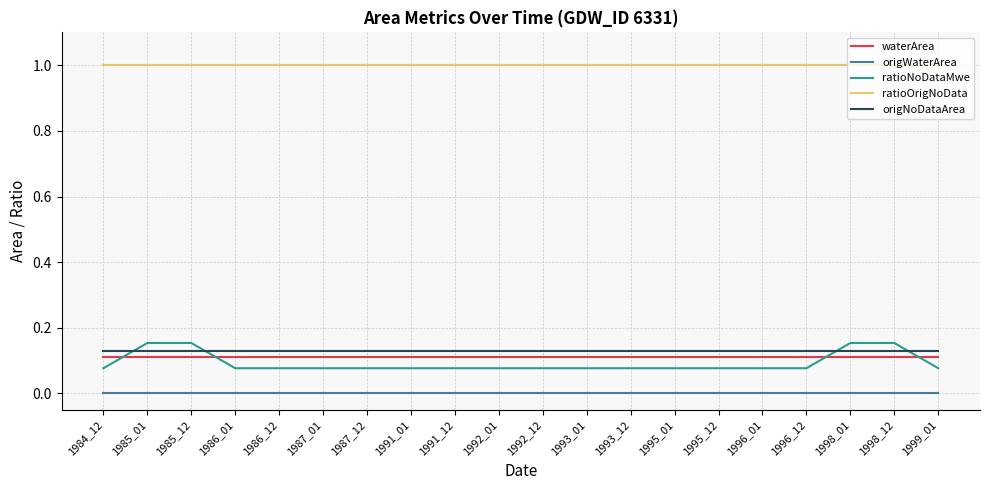

The value of ratioOrigNoData at 1984_12 is 1.8. True or false?

False